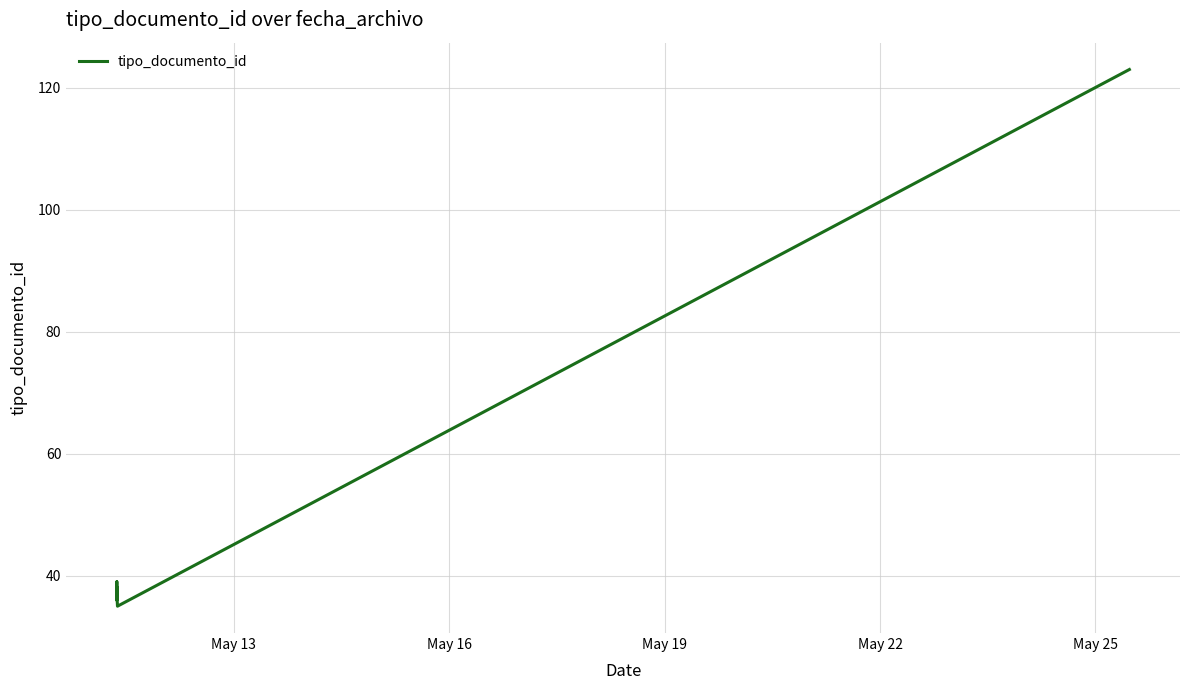

How many interior local valleys (lower than both neighbors) does the data have?

2